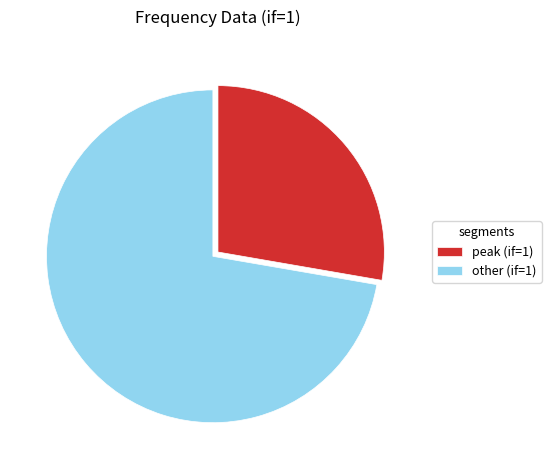

Which has a higher value, peak (if=1) or other (if=1)?

other (if=1)